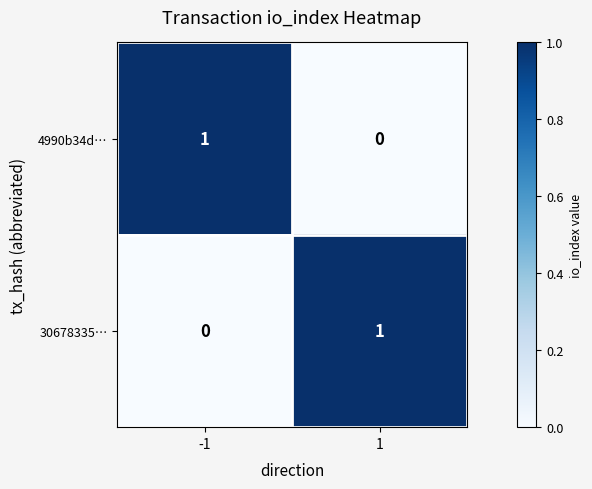

Rank the series at 1 from highest to lowest value.

30678335…, 4990b34d…